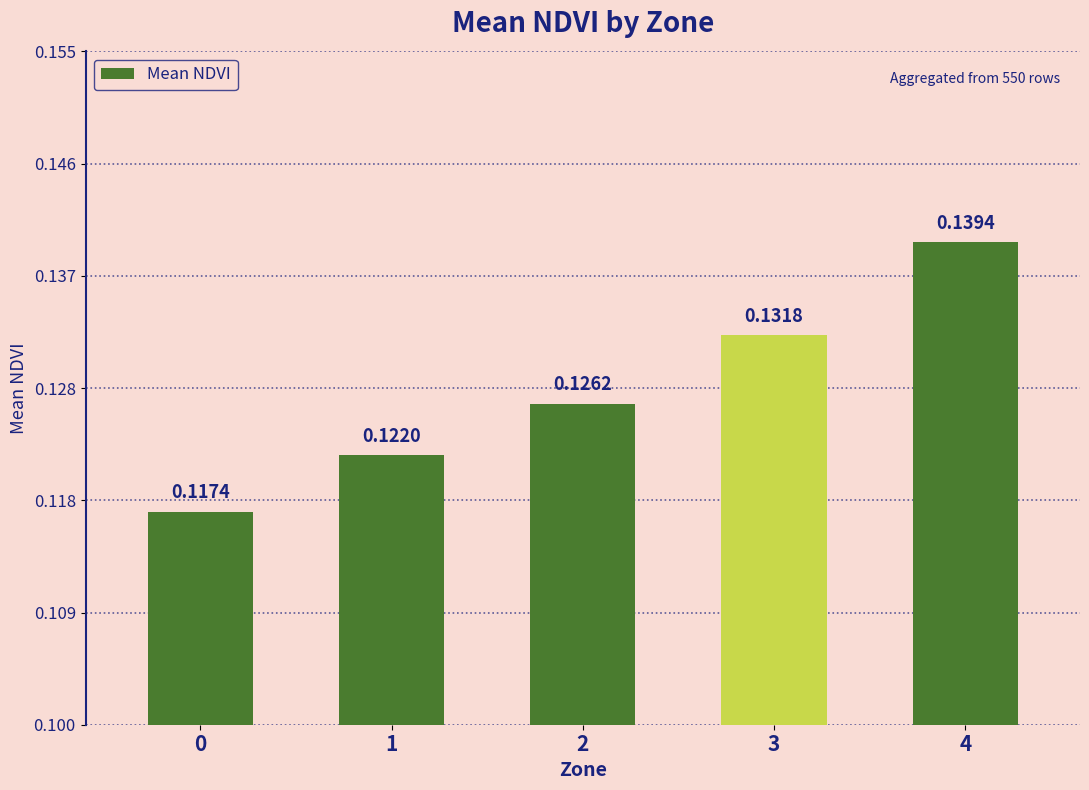

Does the chart contain any negative values?

No